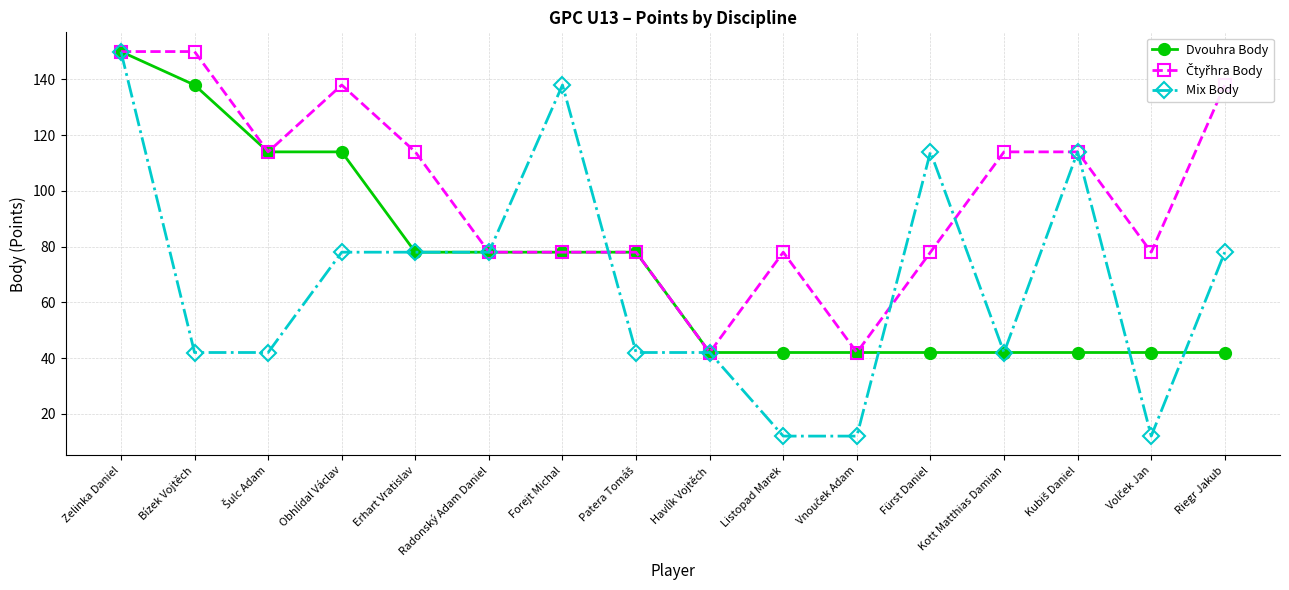

What position from the right is Havlík Vojtěch?

8